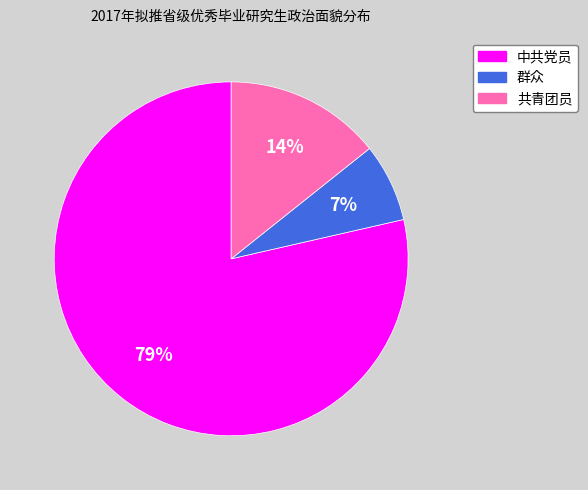

Is it true that 共青团员 is 14% of the pie?

True